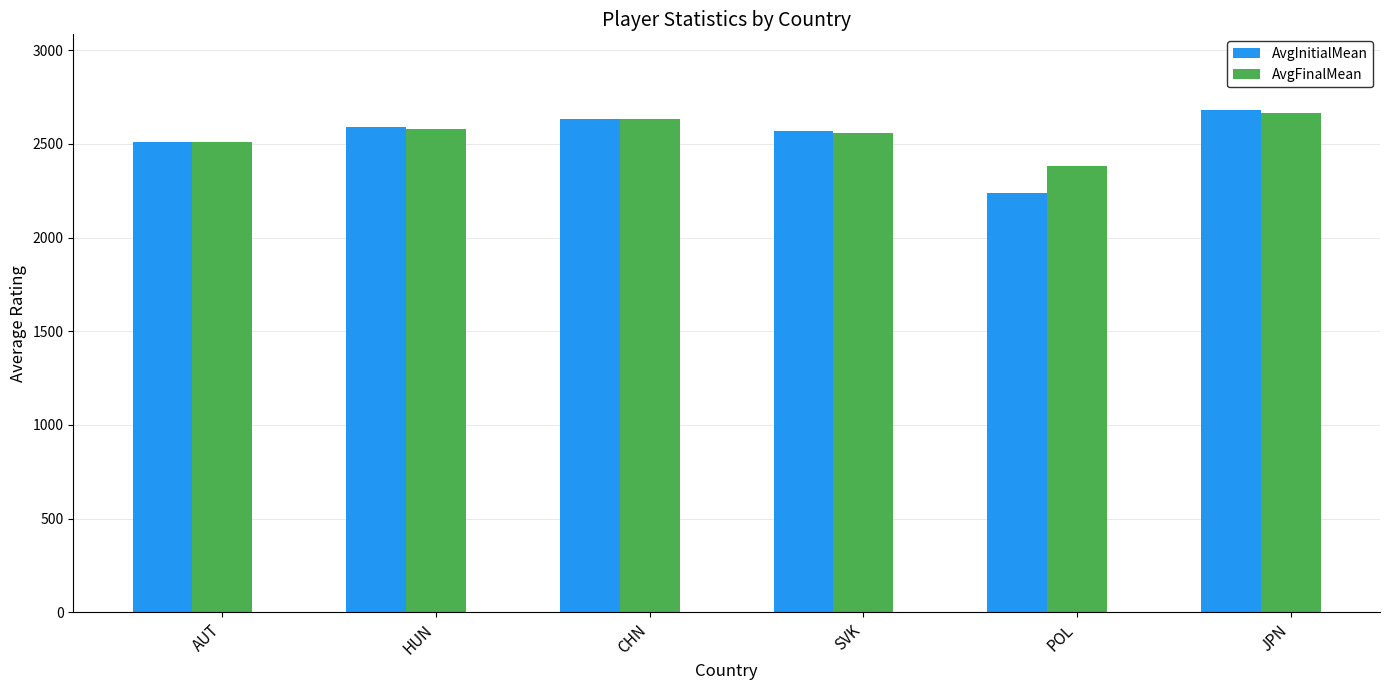

Is it true that AvgInitialMean equals 2569 at SVK?

True